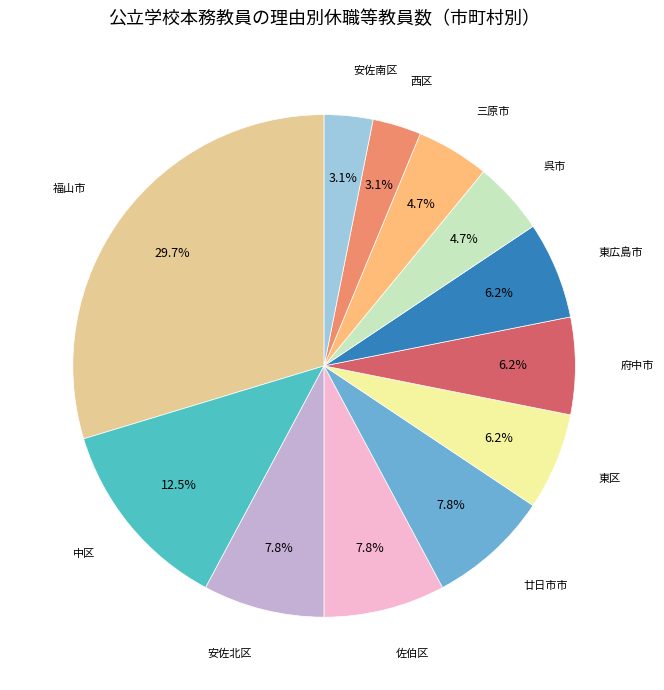

Is there a majority slice in this chart?

No